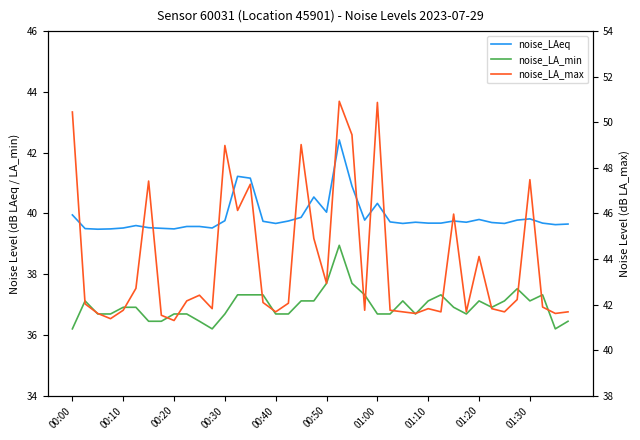

The noise_LA_max series shows 73.8 at 00:10. True or false?

False